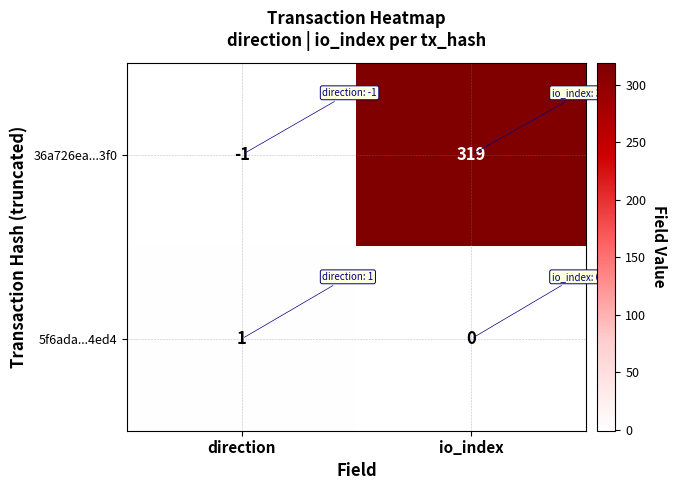

List the series in order of their overall mean, lowest first.

5f6ada...4ed4, 36a726ea...3f0